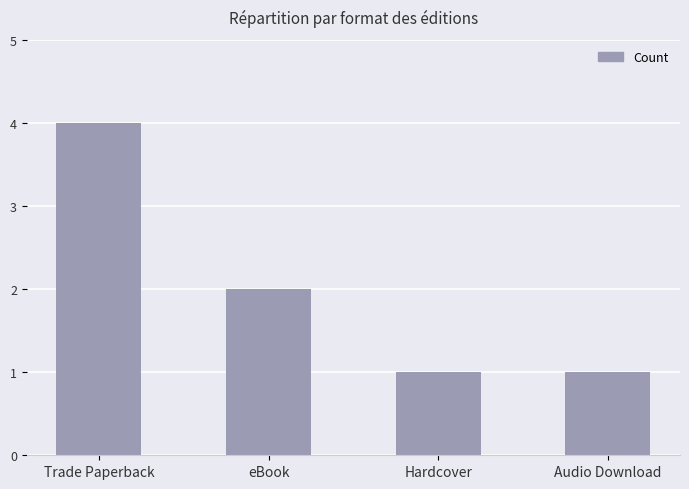

What value does the data have at Audio Download?

1